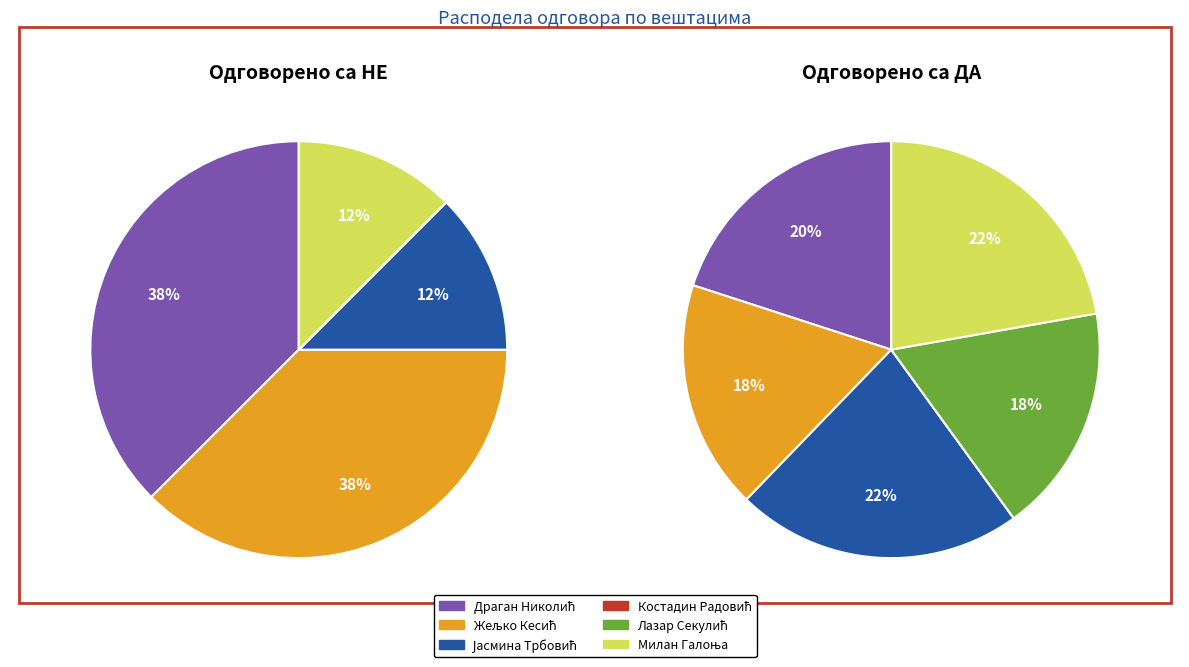

What is the smallest slice in the pie chart?

Костадин Радовић